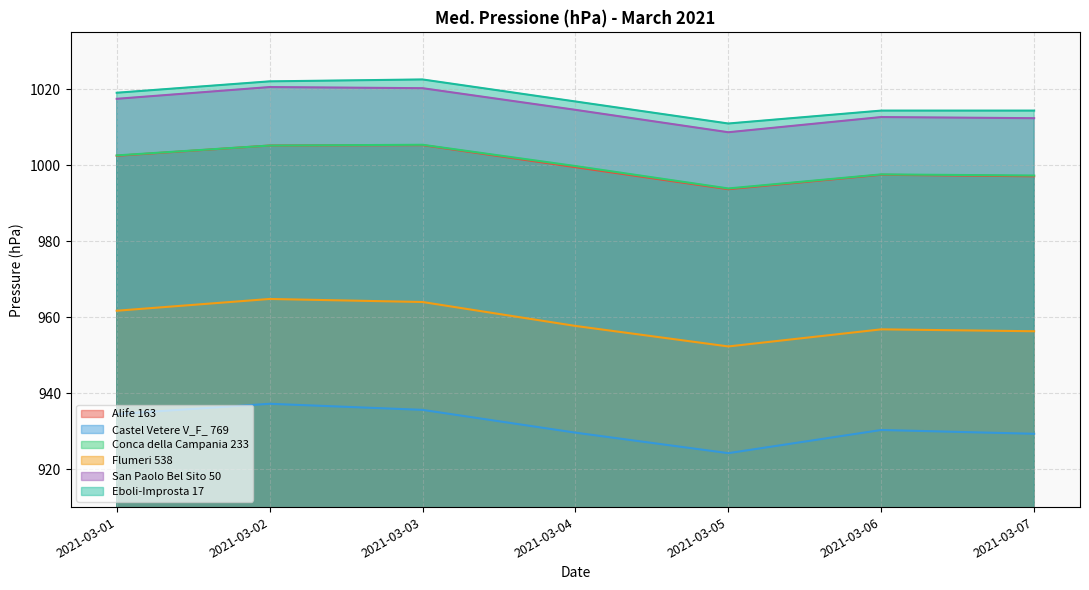

Rank the series by their maximum value, from highest to lowest.

Eboli-Improsta 17, San Paolo Bel Sito 50, Conca della Campania 233, Alife 163, Flumeri 538, Castel Vetere V_F_ 769